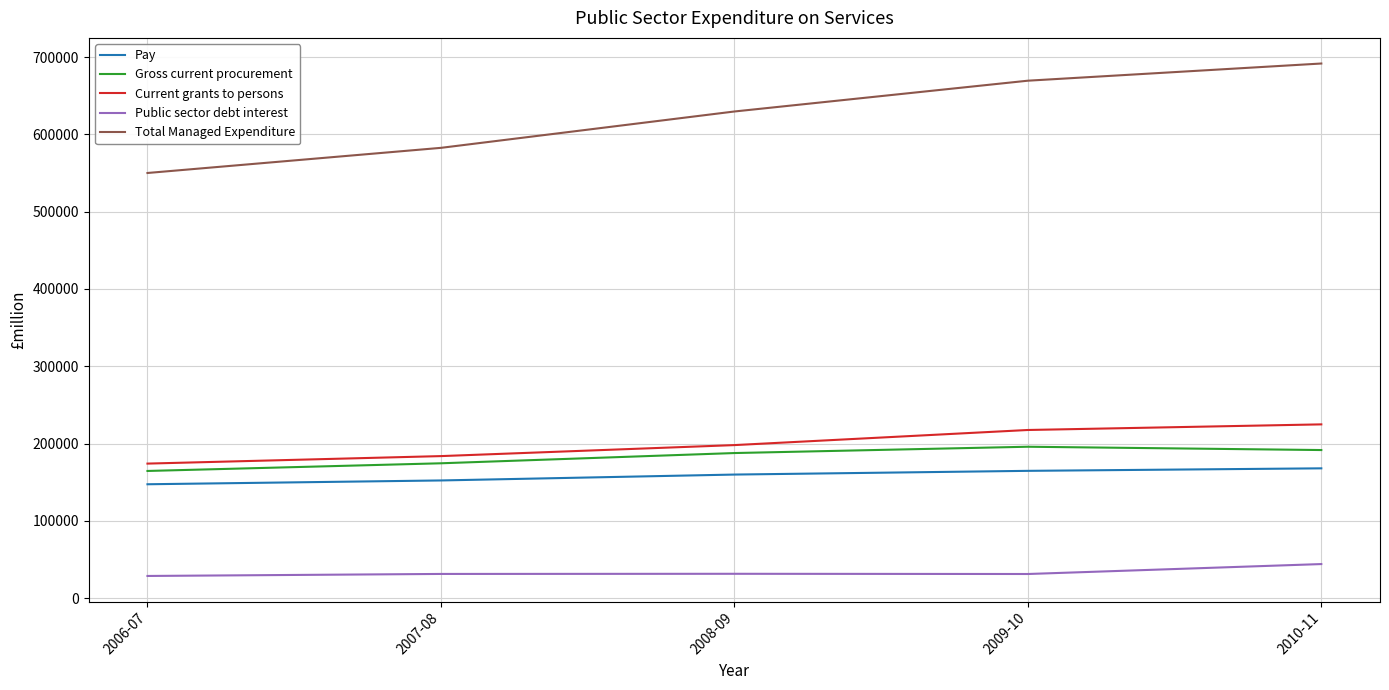

What is the difference between the second highest and minimum values in the Gross current procurement series?

27049